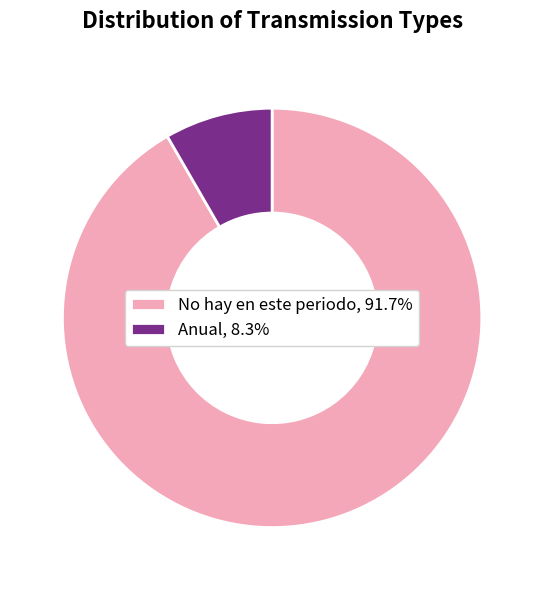

Approximately how many times larger is the value at No hay en este periodo compared to Anual?

11.0